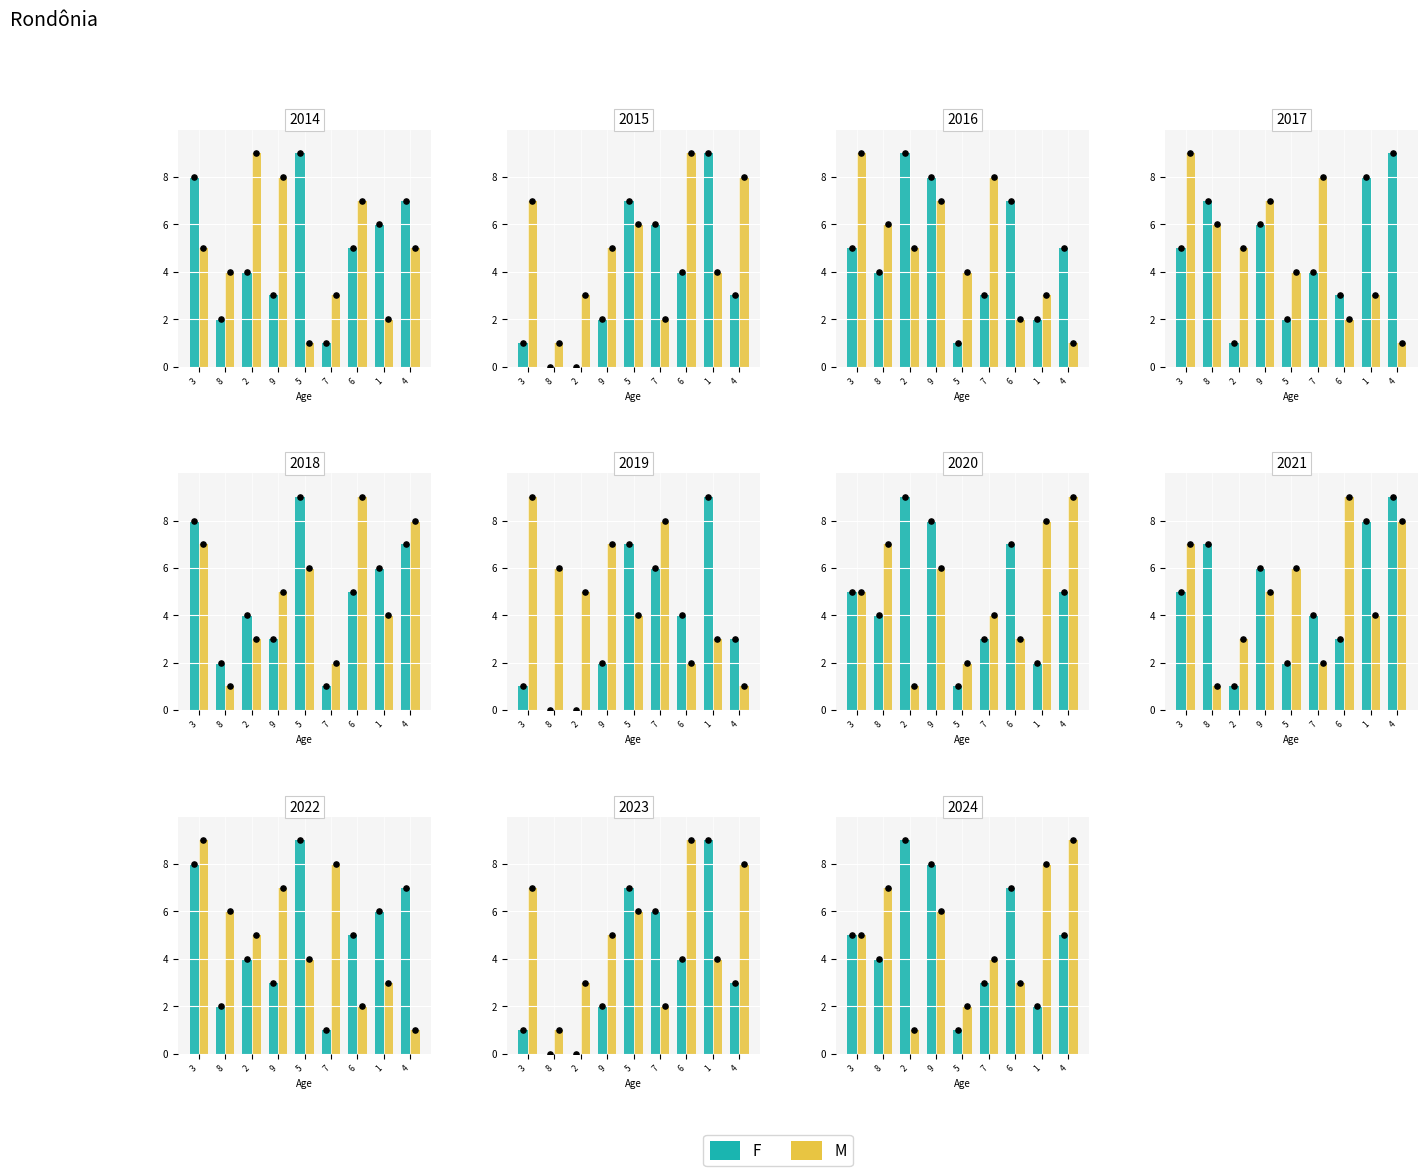

Which series has the largest total across all categories?

M